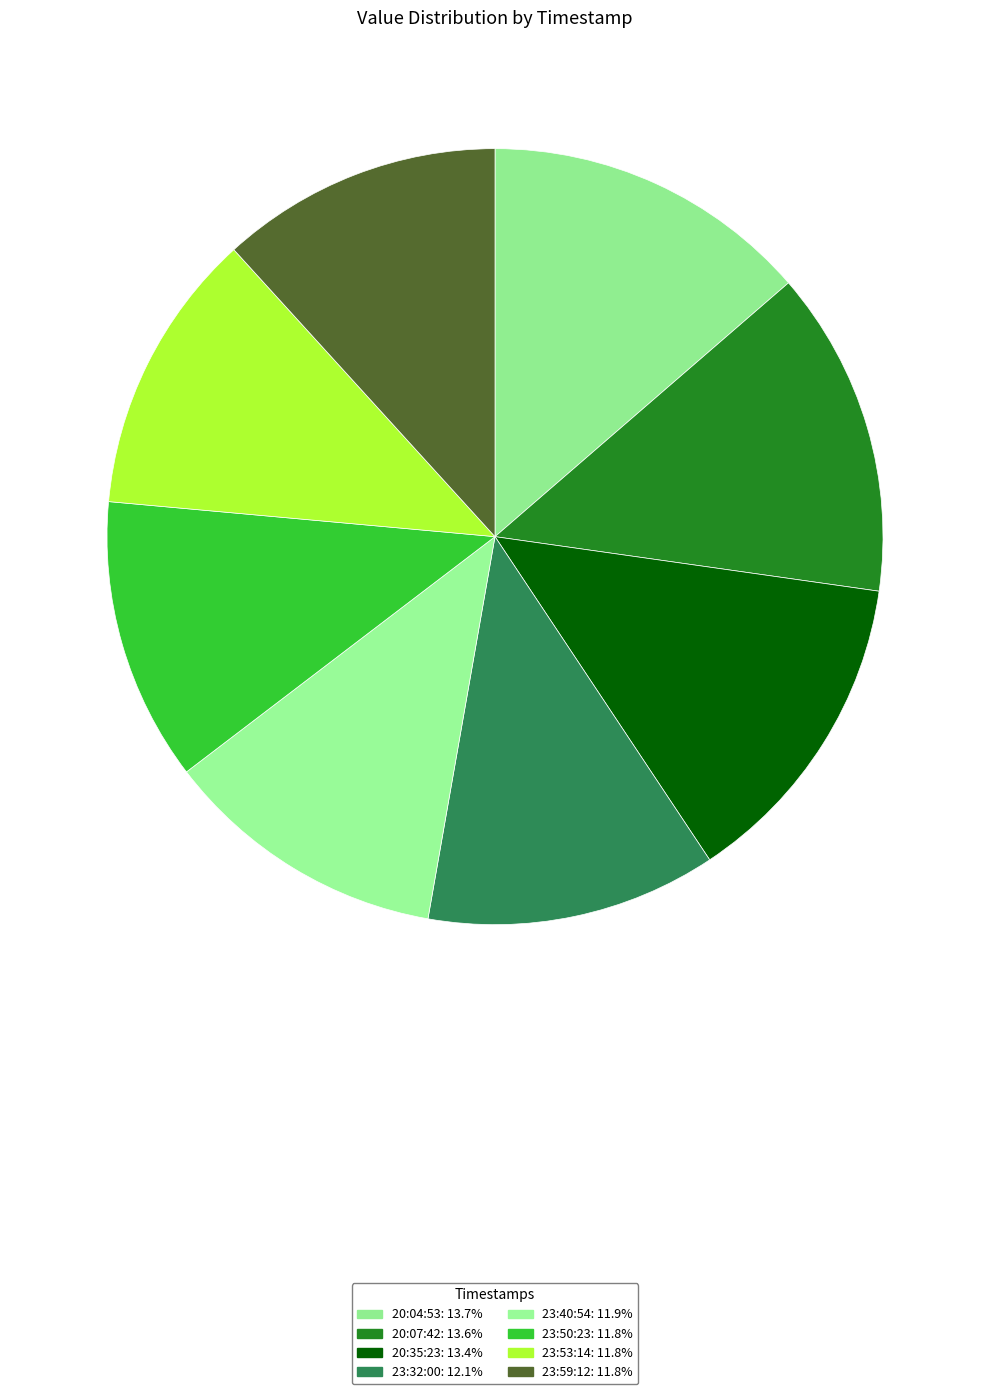

How many segments does this pie chart have?

8